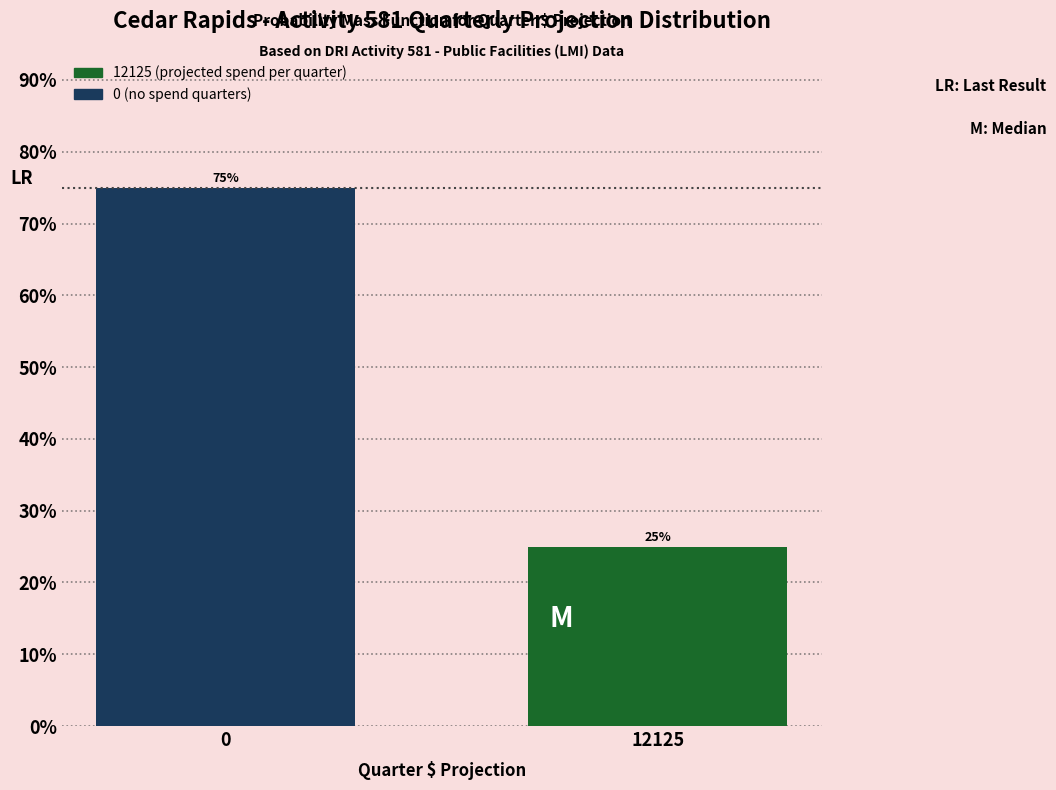

Reading left to right, transcribe all the data shown in this chart.

0=75	12125=25